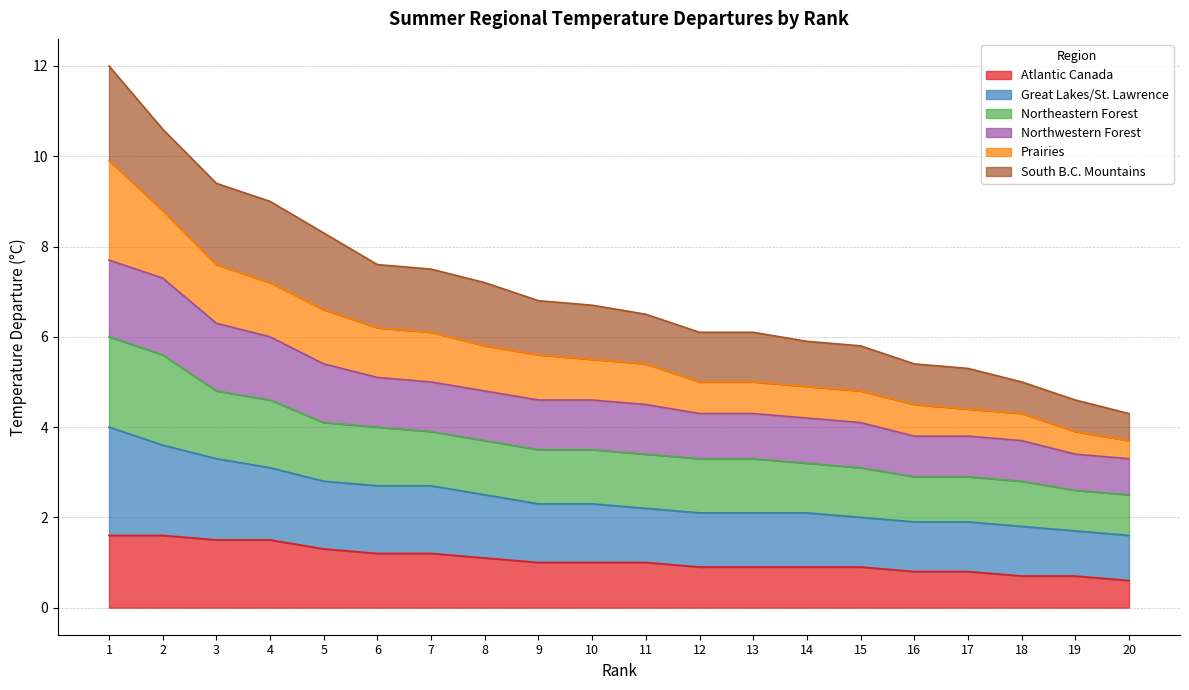

Which category has the lowest value in the Great Lakes/St. Lawrence series?

20